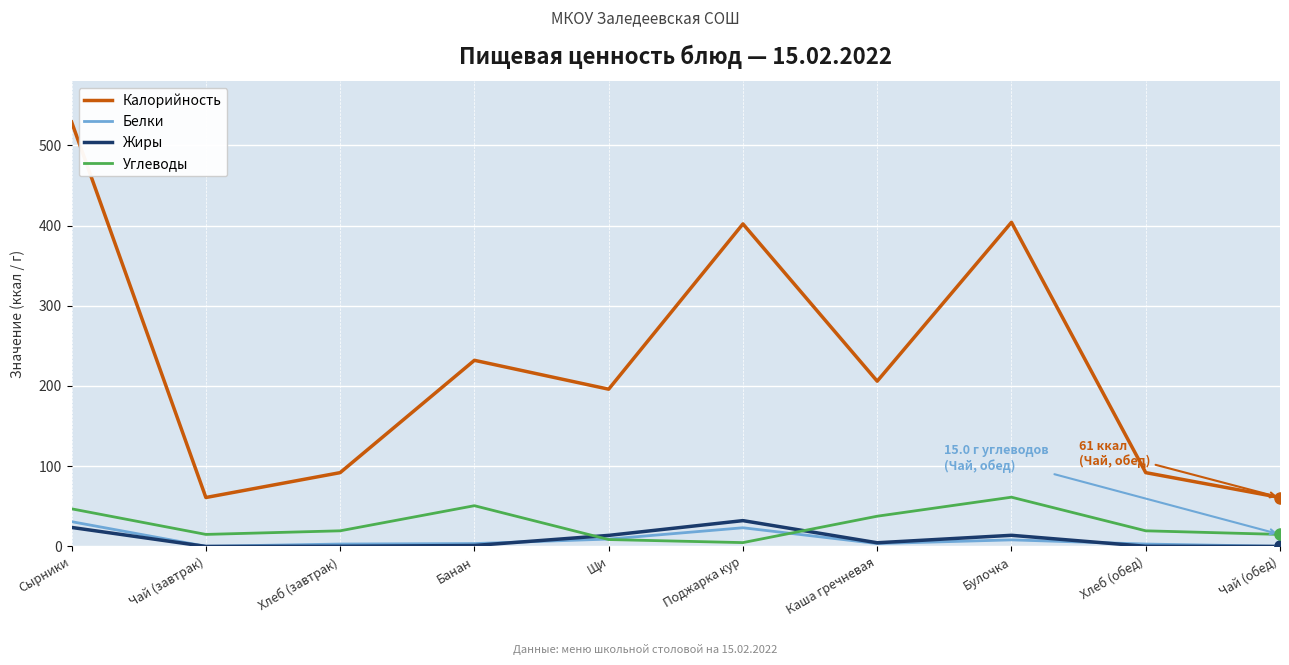

The Углеводы series shows 37.7 at Каша гречневая. True or false?

True